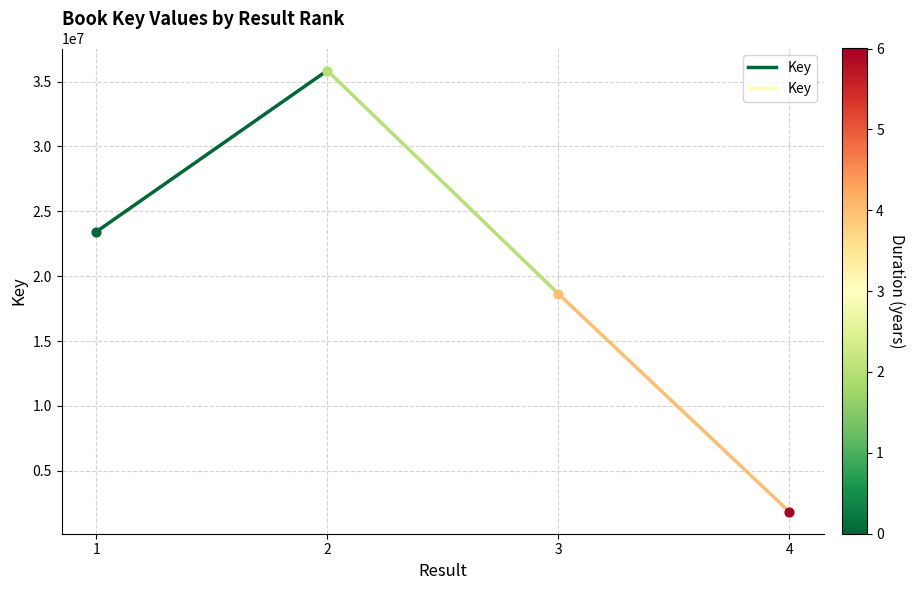

What is the change in value from 1 to 2?

+12424601